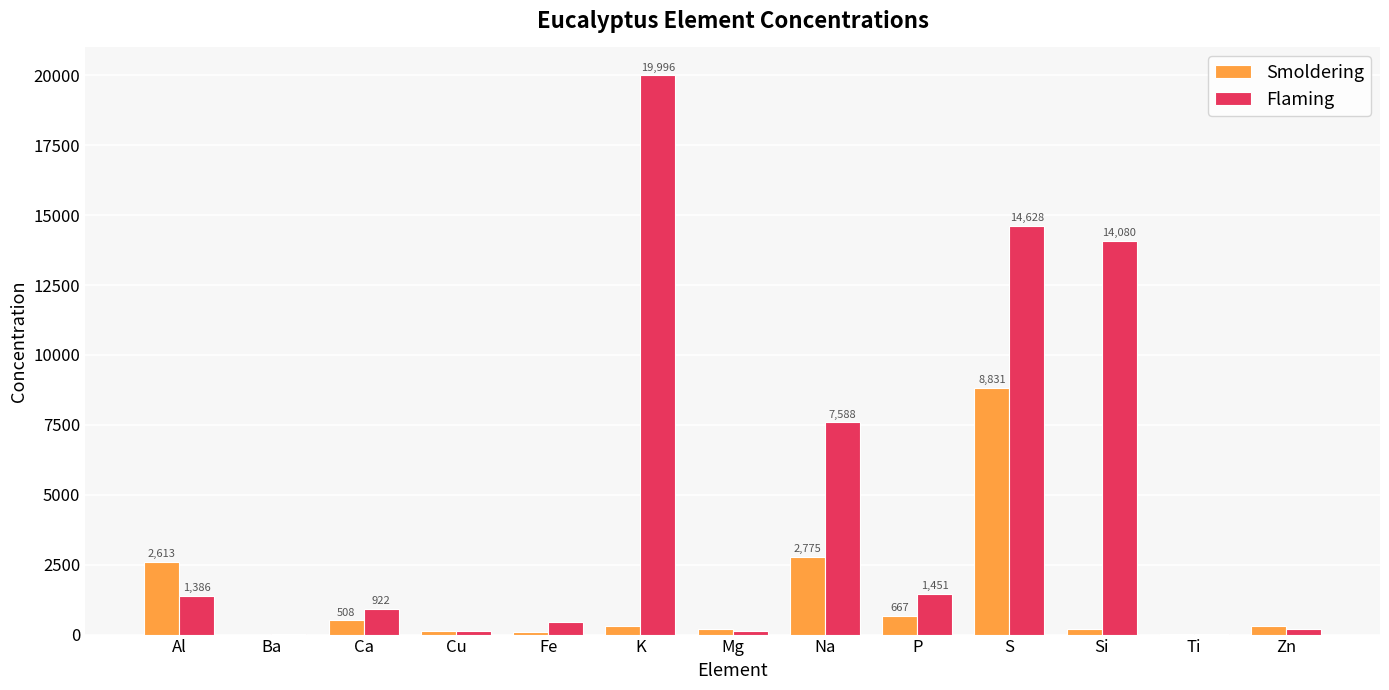

Which series changed the most between Na and Ti?

Flaming